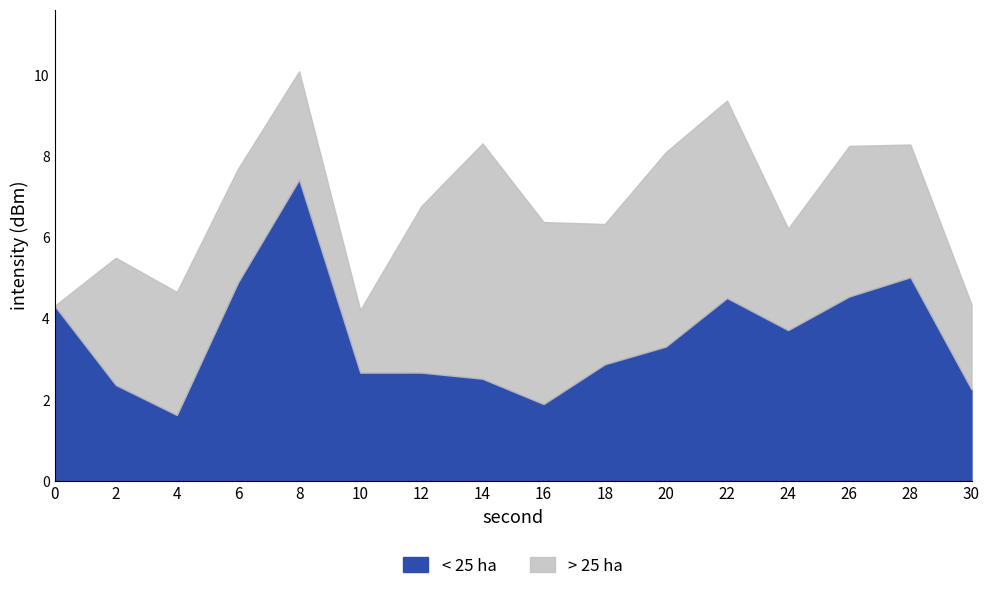

Rank the categories by value from lowest to highest.

4, 16, 30, 2, 14, 10, 12, 18, 20, 24, 0, 22, 26, 6, 28, 8